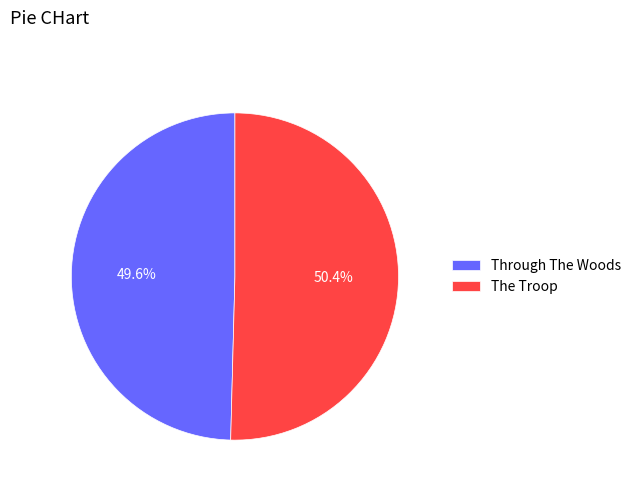

Is the sum of The Troop and Through The Woods greater than half?

Yes